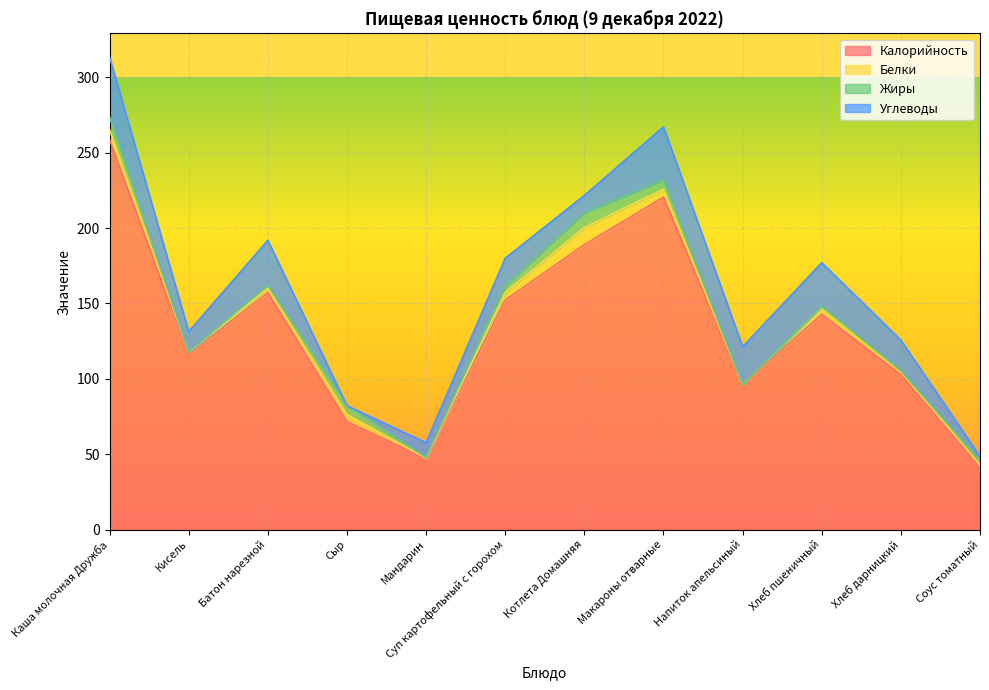

Which series ends up on top after the final intersection of Белки and Углеводы?

Углеводы